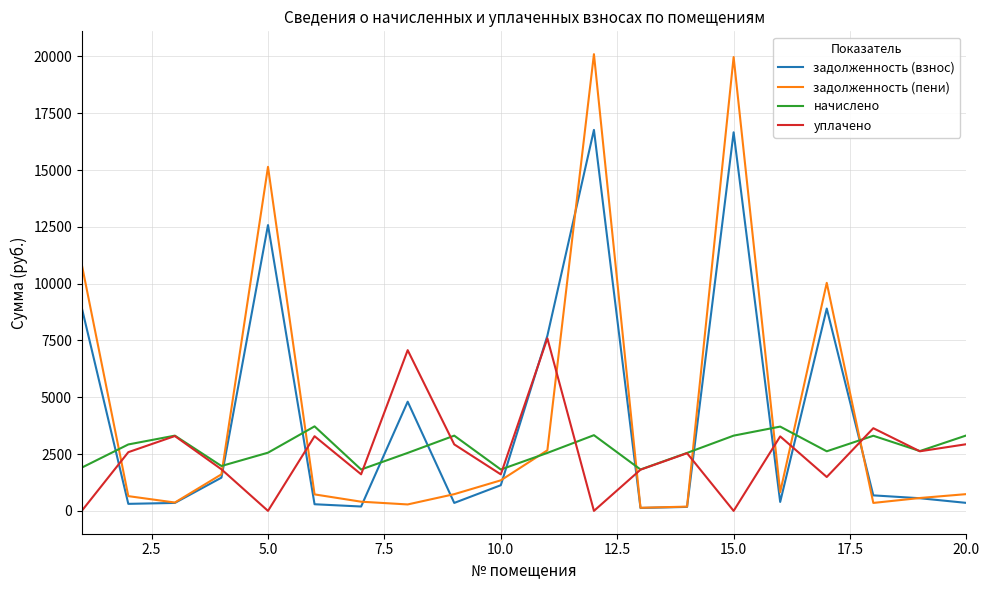

What is the maximum value for задолженность (пени)?

20101.3